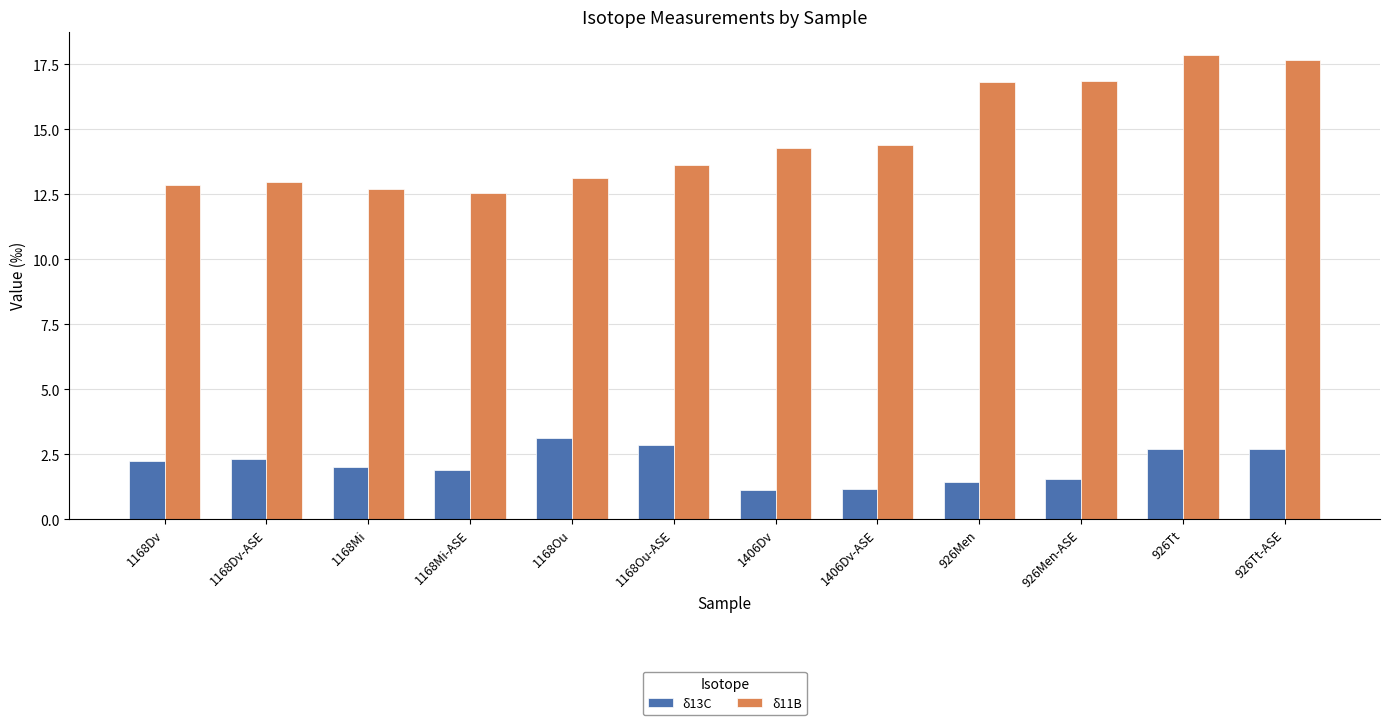

Is the value of δ13C at 926Tt-ASE greater than the value of δ11B at 1406Dv-ASE?

No